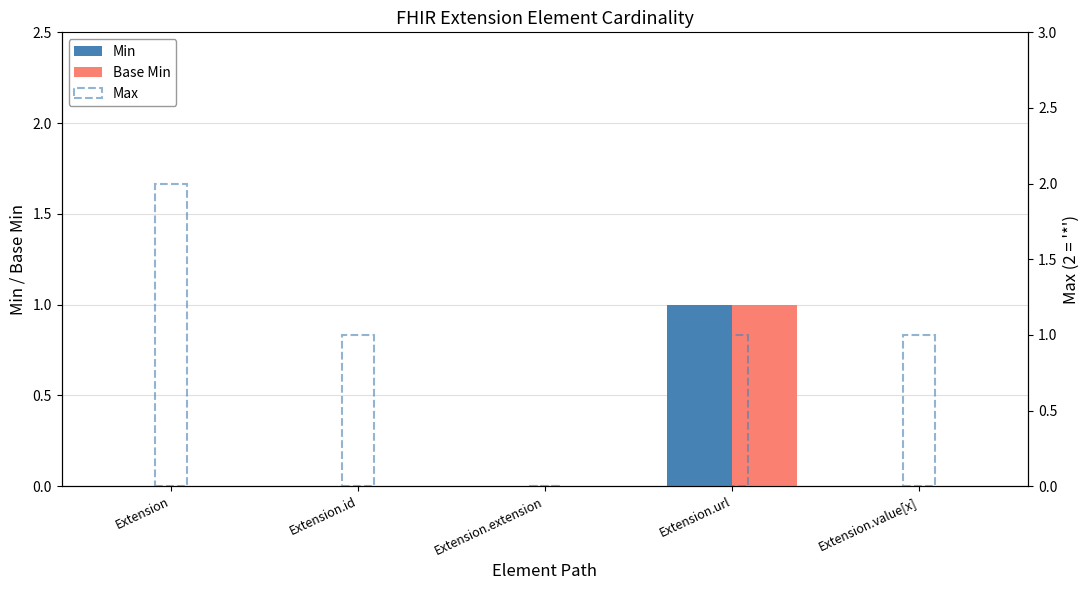

Which series changed the most between Extension.url and Extension.value[x]?

Min